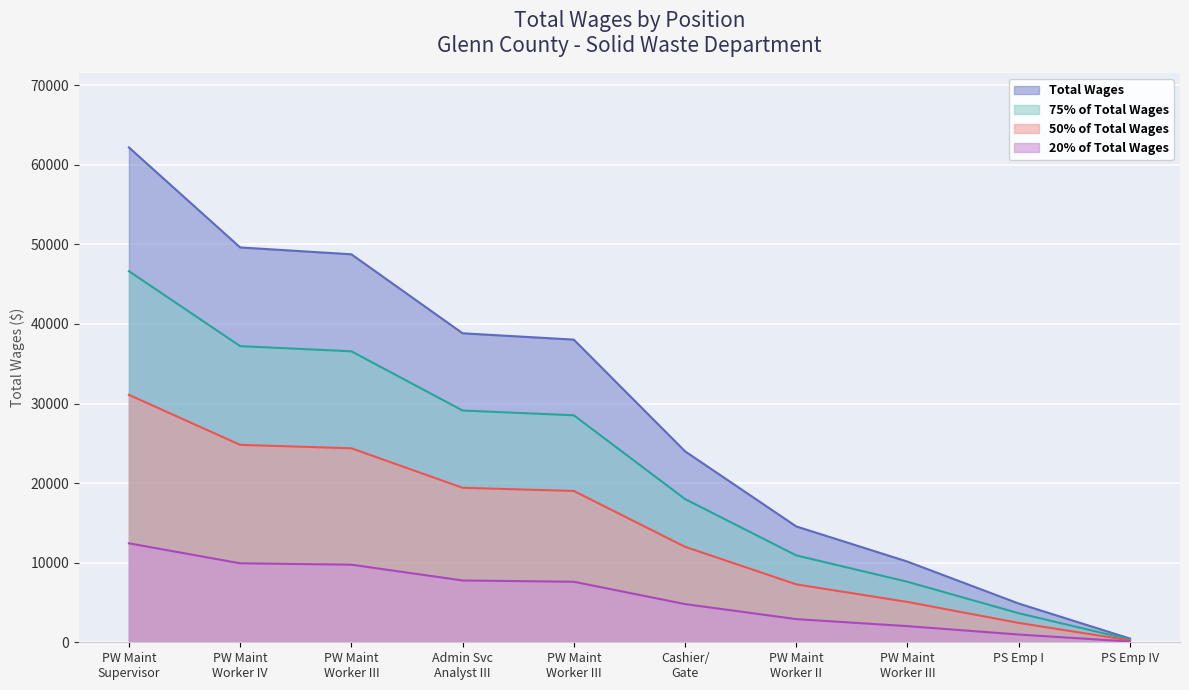

What is the ratio of the value at PW Maint Worker IV to the value at Cashier/ Gate?

2.1